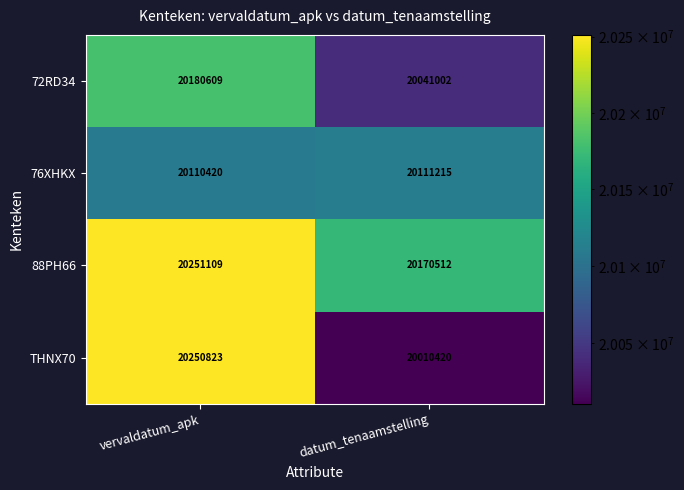

What is the difference between the maximum and minimum values in the THNX70 series?

240403